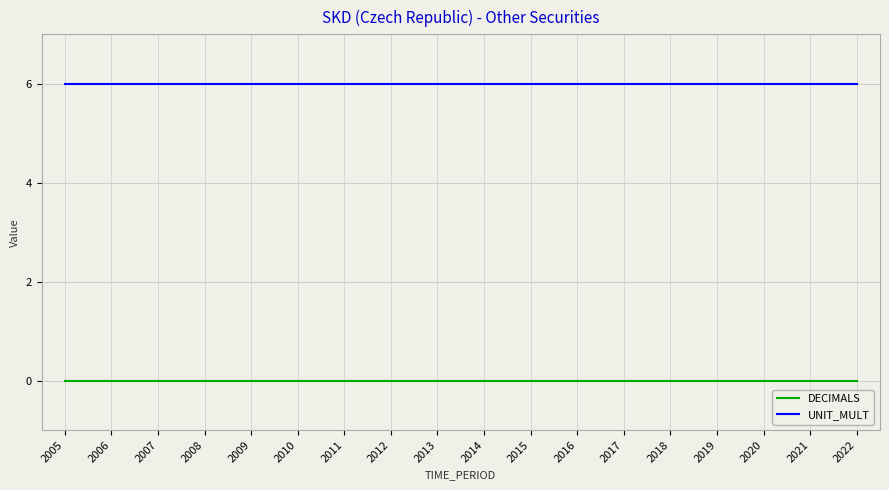

Is this an area chart (filled region under the line)?

No